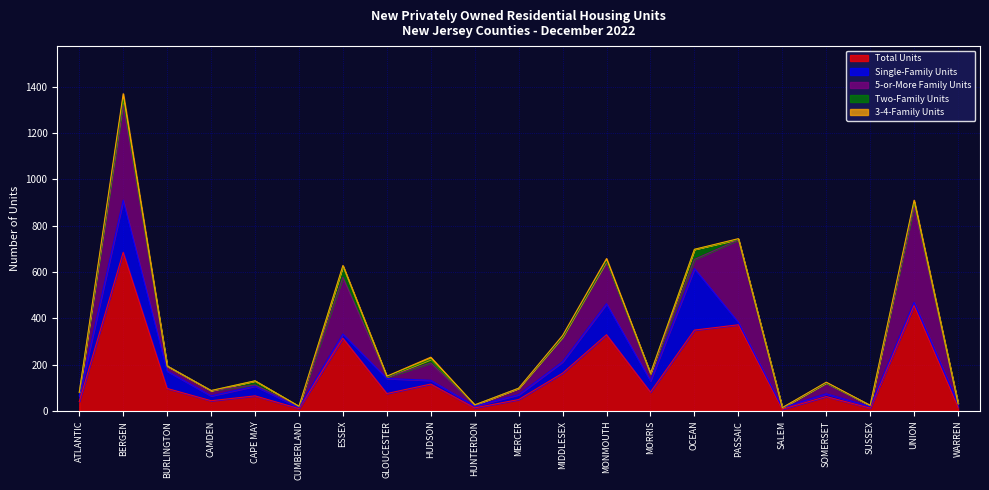

What are all the series names shown in the legend?

Total Units, Single-Family Units, 5-or-More Family Units, Two-Family Units, 3-4-Family Units